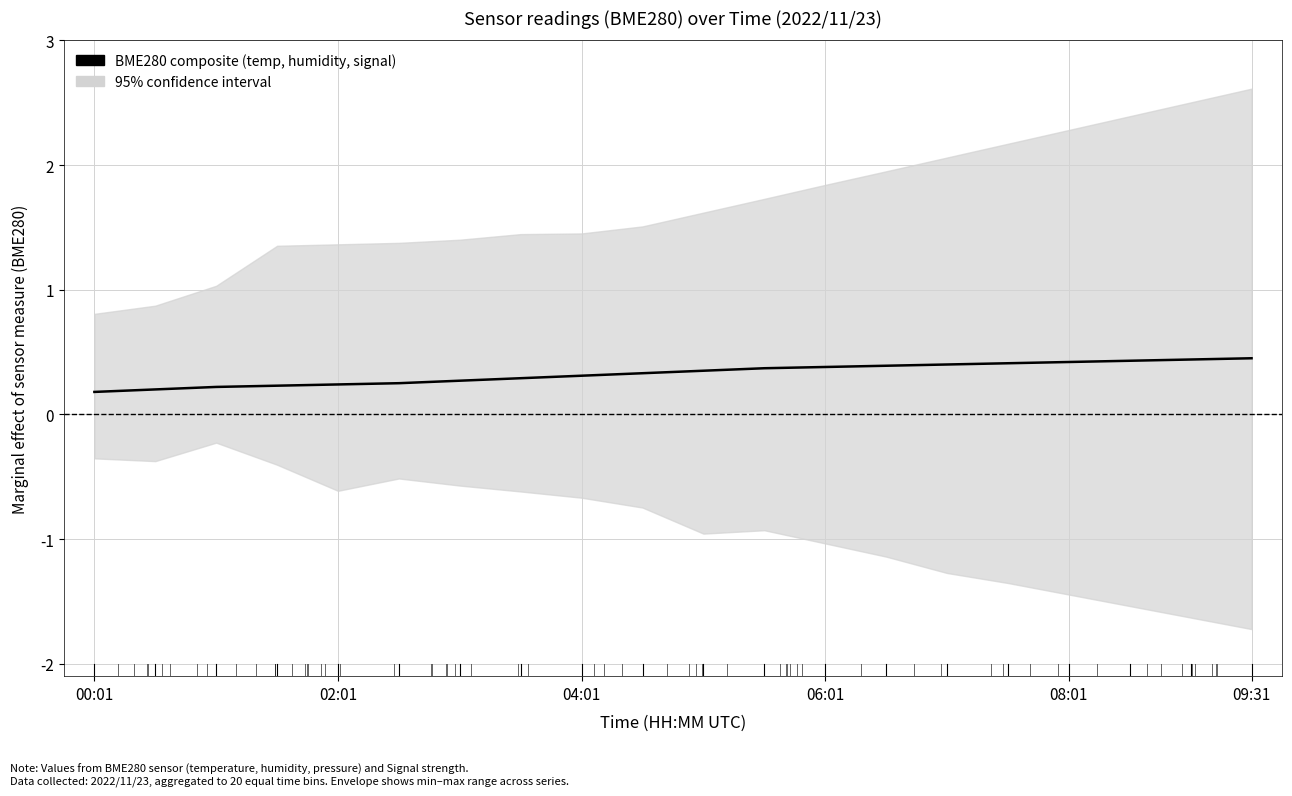

Reading left to right, what are all the values shown in this chart?

0.2	0.2	0.2	0.2	0.2	0.2	0.3	0.3	0.3	0.3	0.3	0.4	0.4	0.4	0.4	0.4	0.4	0.4	0.4	0.5